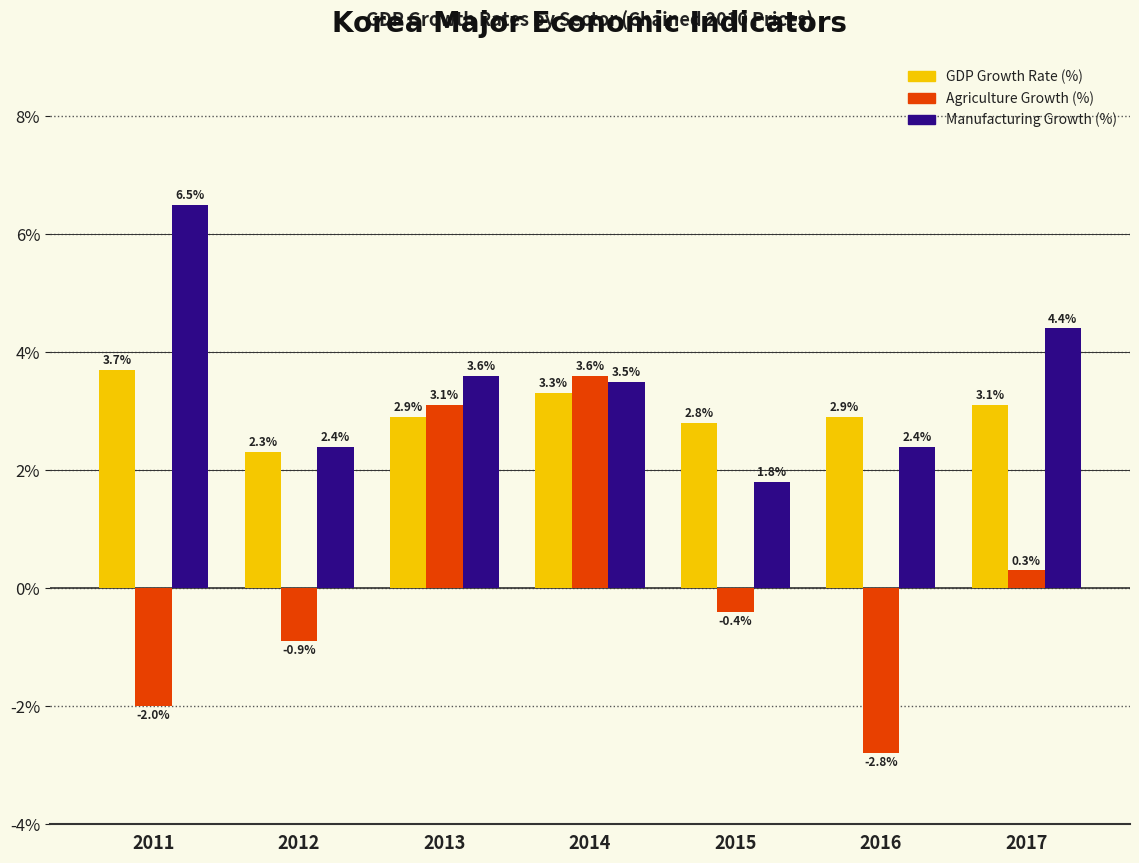

Reading right to left, transcribe all the data shown in this chart.

GDP Growth Rate (%): 3.1	2.9	2.8	3.3	2.9	2.3	3.7
Agriculture Growth (%): 0.3	-2.8	-0.4	3.6	3.1	-0.9	-2.0
Manufacturing Growth (%): 4.4	2.4	1.8	3.5	3.6	2.4	6.5